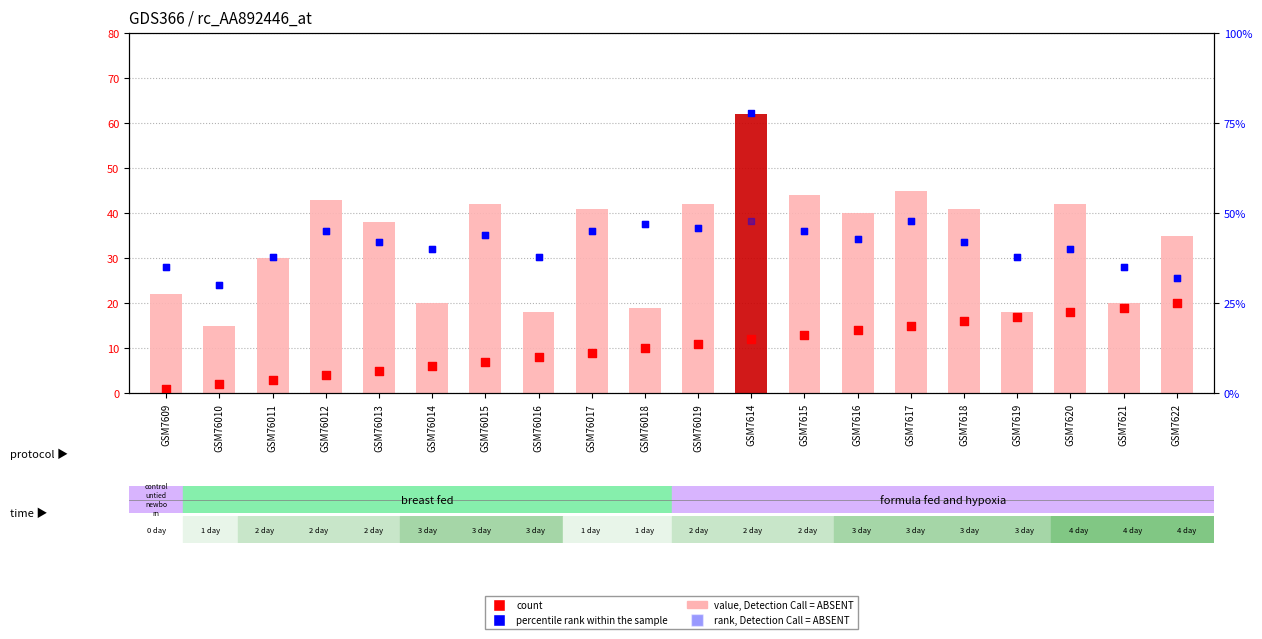

Which series has the largest Y range (max minus min)?

percentile rank within the sample